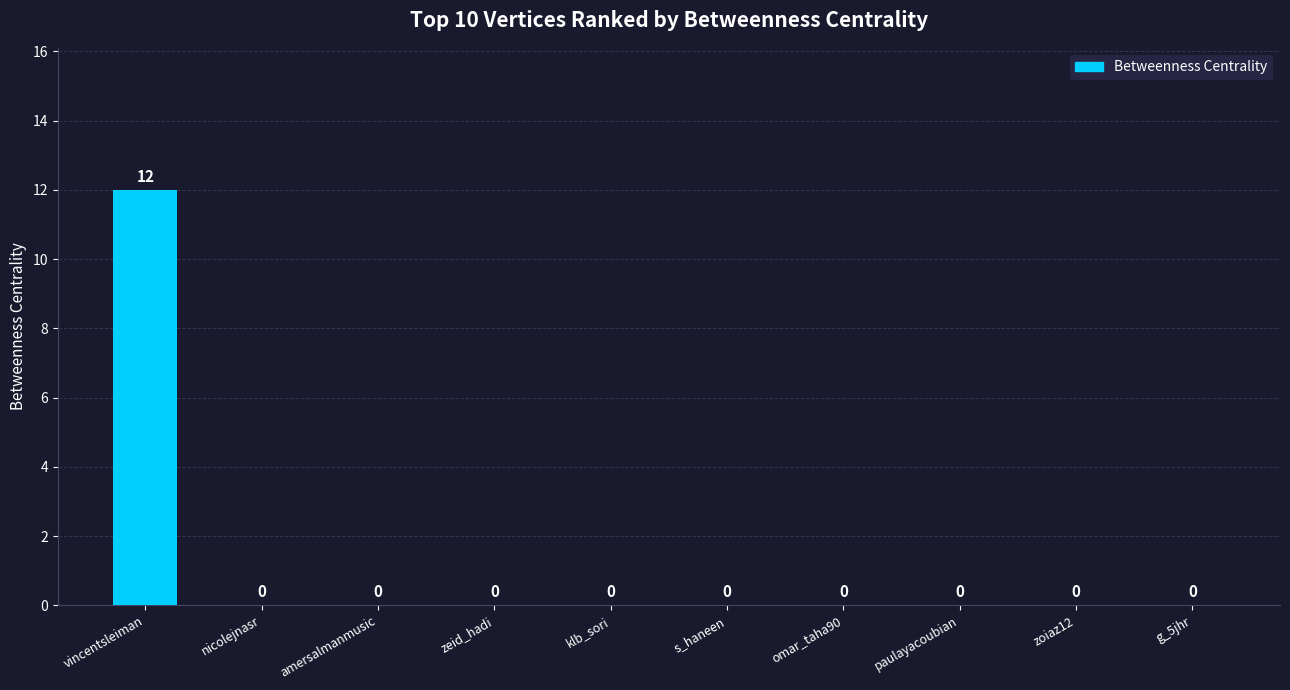

Is it true that the value at s_haneen is 4?

False